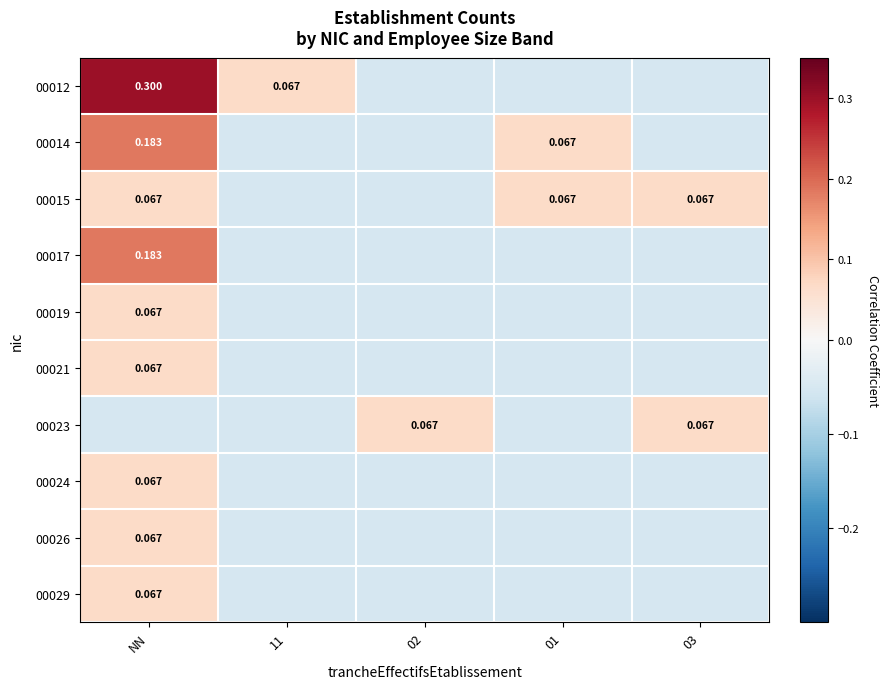

How many data points in 00021 are less than 0?

4